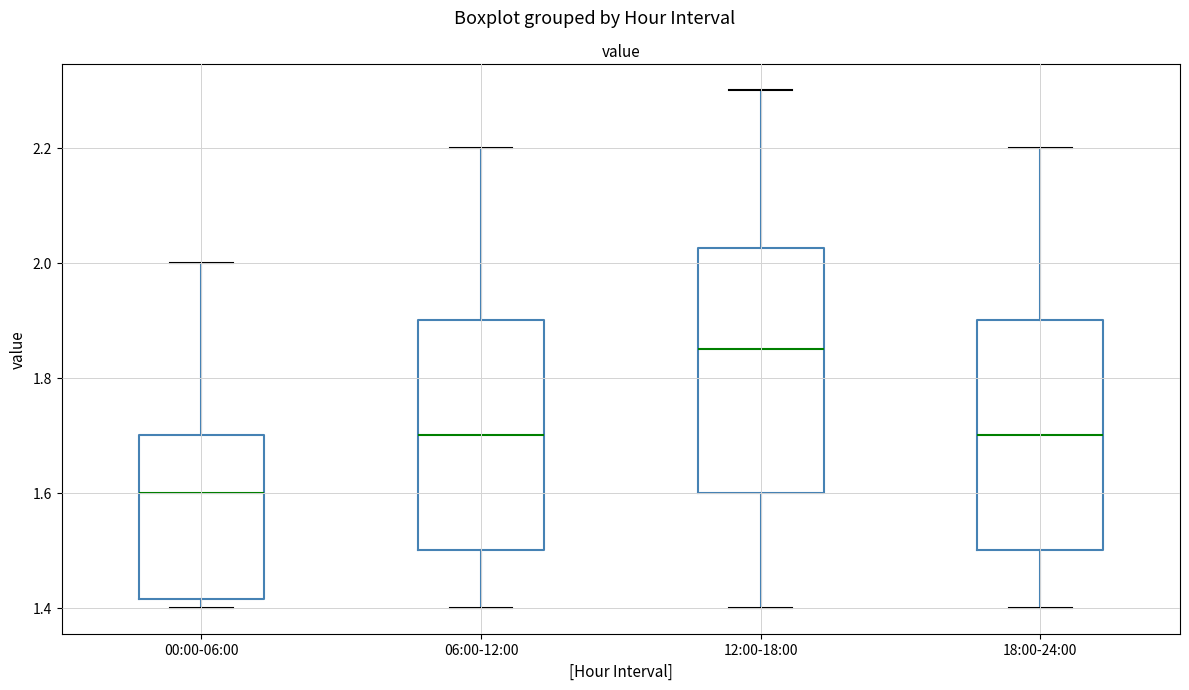

Where is the upper edge of the box for 12:00-18:00 on the y-axis? The values are not printed on the chart, so give them approximately, as read against the axis.

2.02